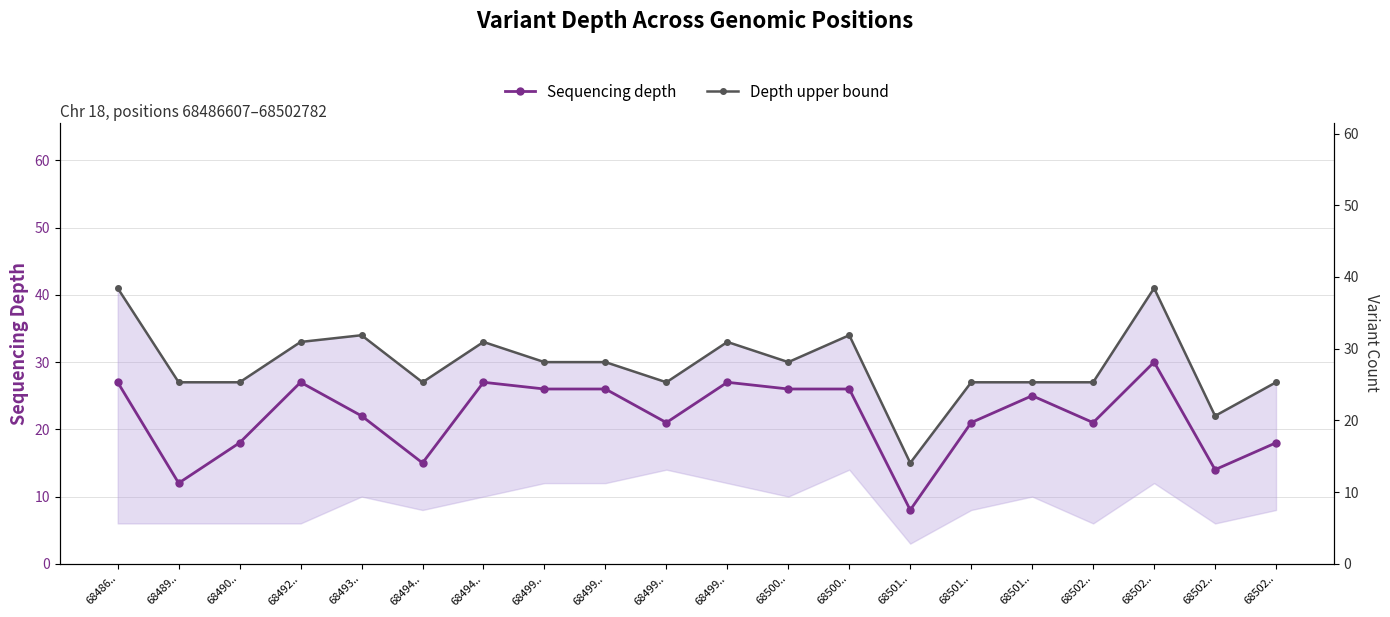

Does the chart have visible grid lines?

Yes